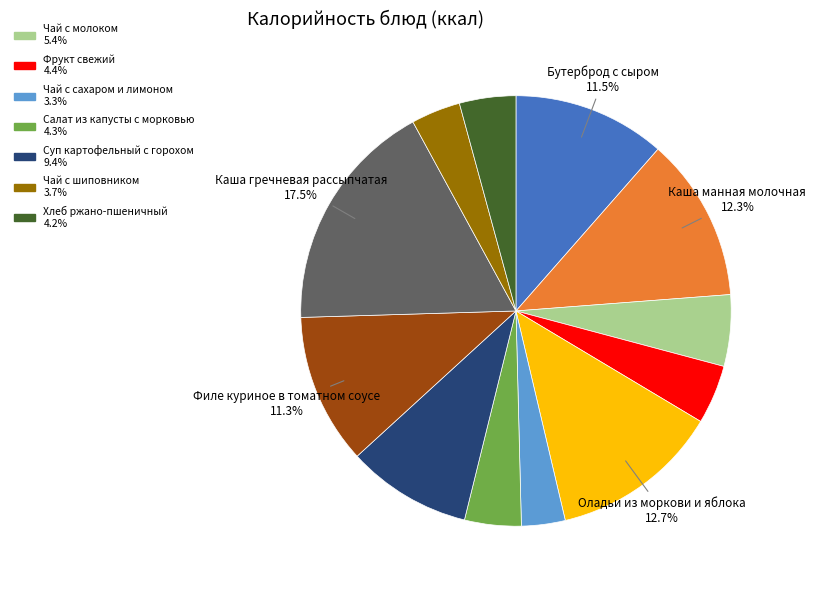

Does any single category account for the majority?

No